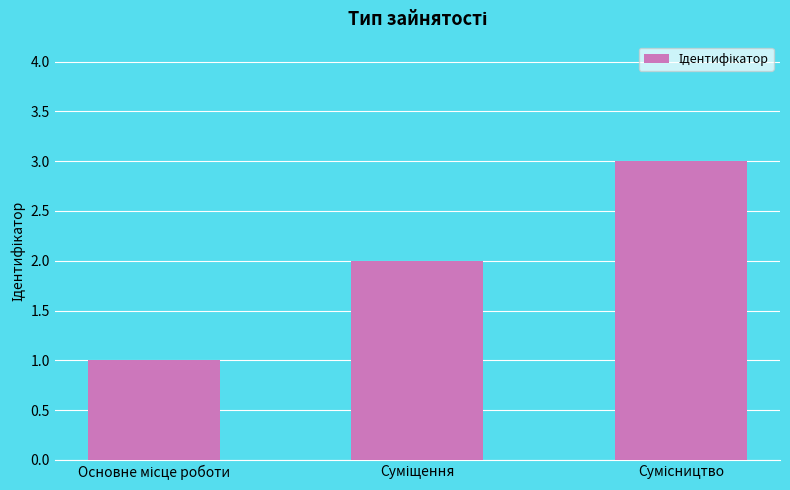

What is the greatest value displayed?

3